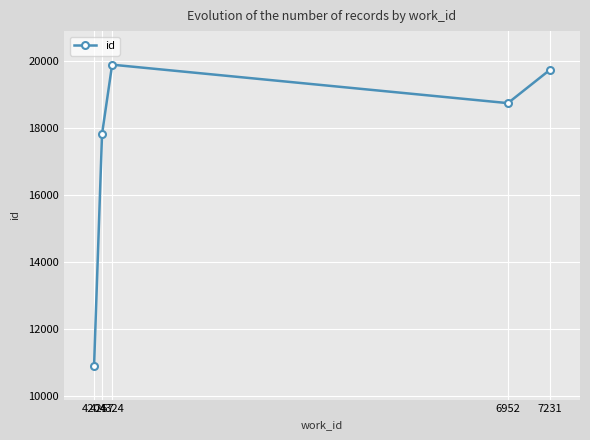

List the labels in order of value, smallest first.

4204, 4257, 6952, 7231, 4324